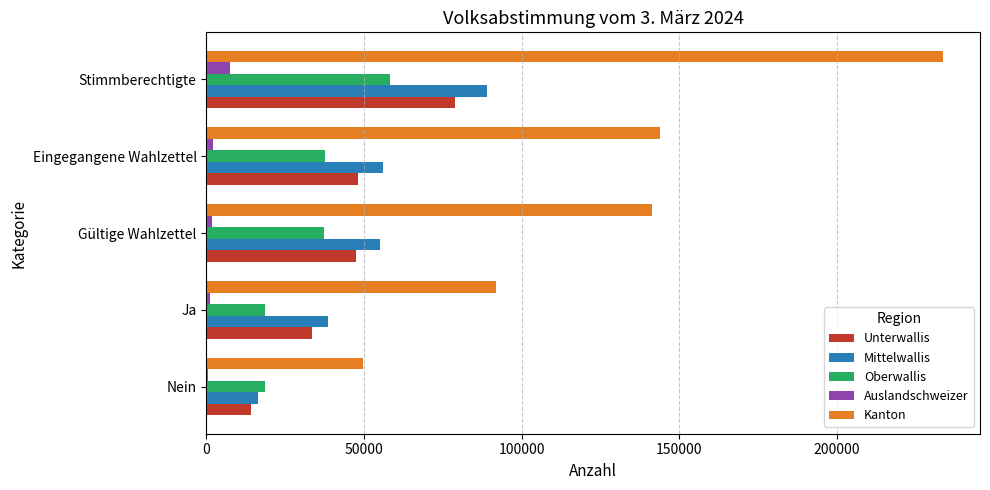

At which category is the sum across all series the highest?

Stimmberechtigte